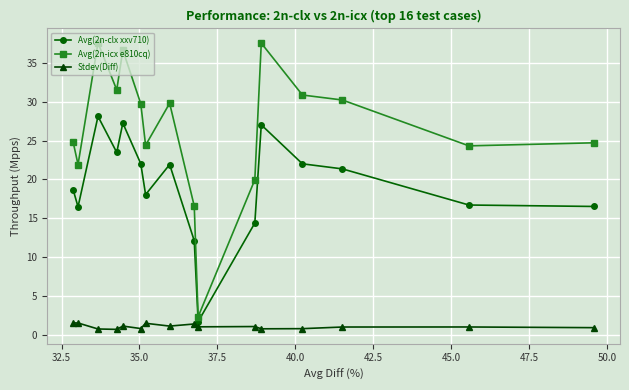

True or false: Avg(2n-clx xxv710) and Stdev(Diff) intersect in this chart.

False